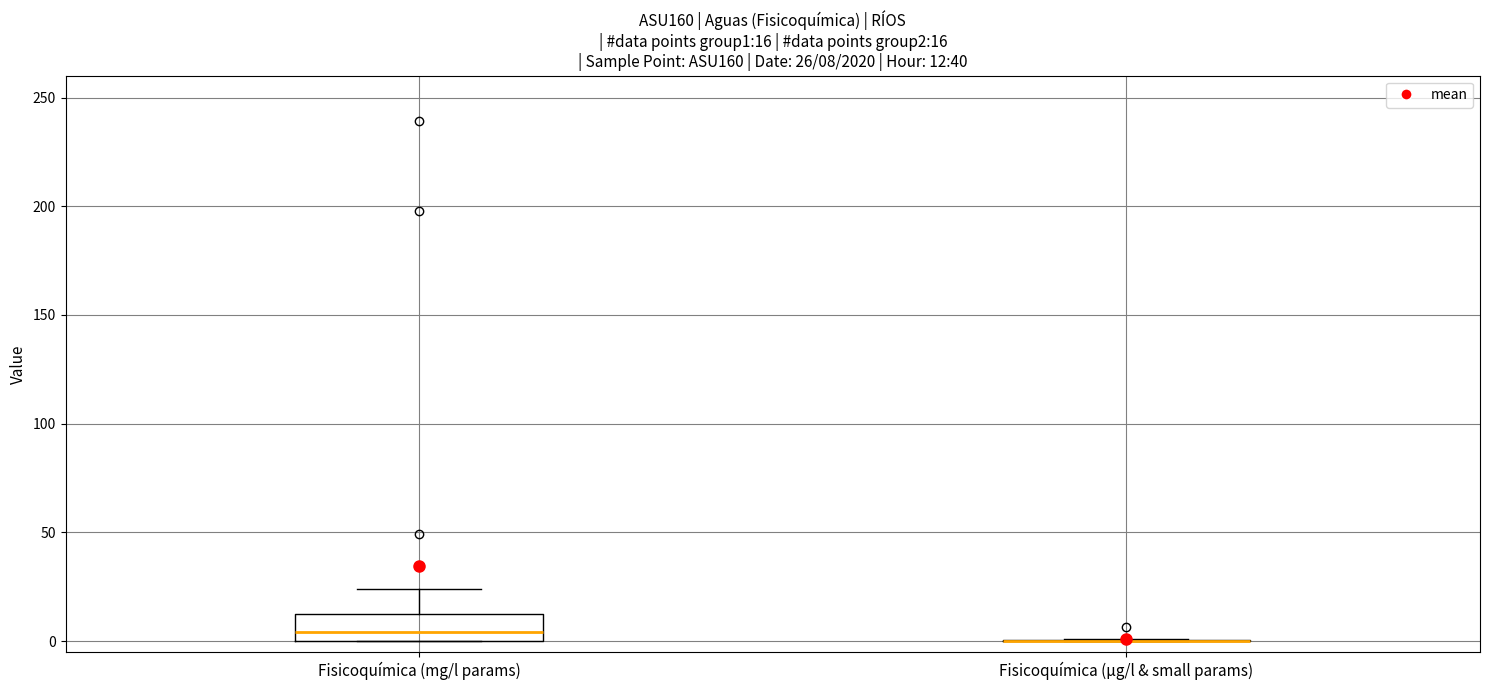

Comparing the boxes themselves (not the whiskers), which one is the tallest?

Fisicoquímica (mg/l params)